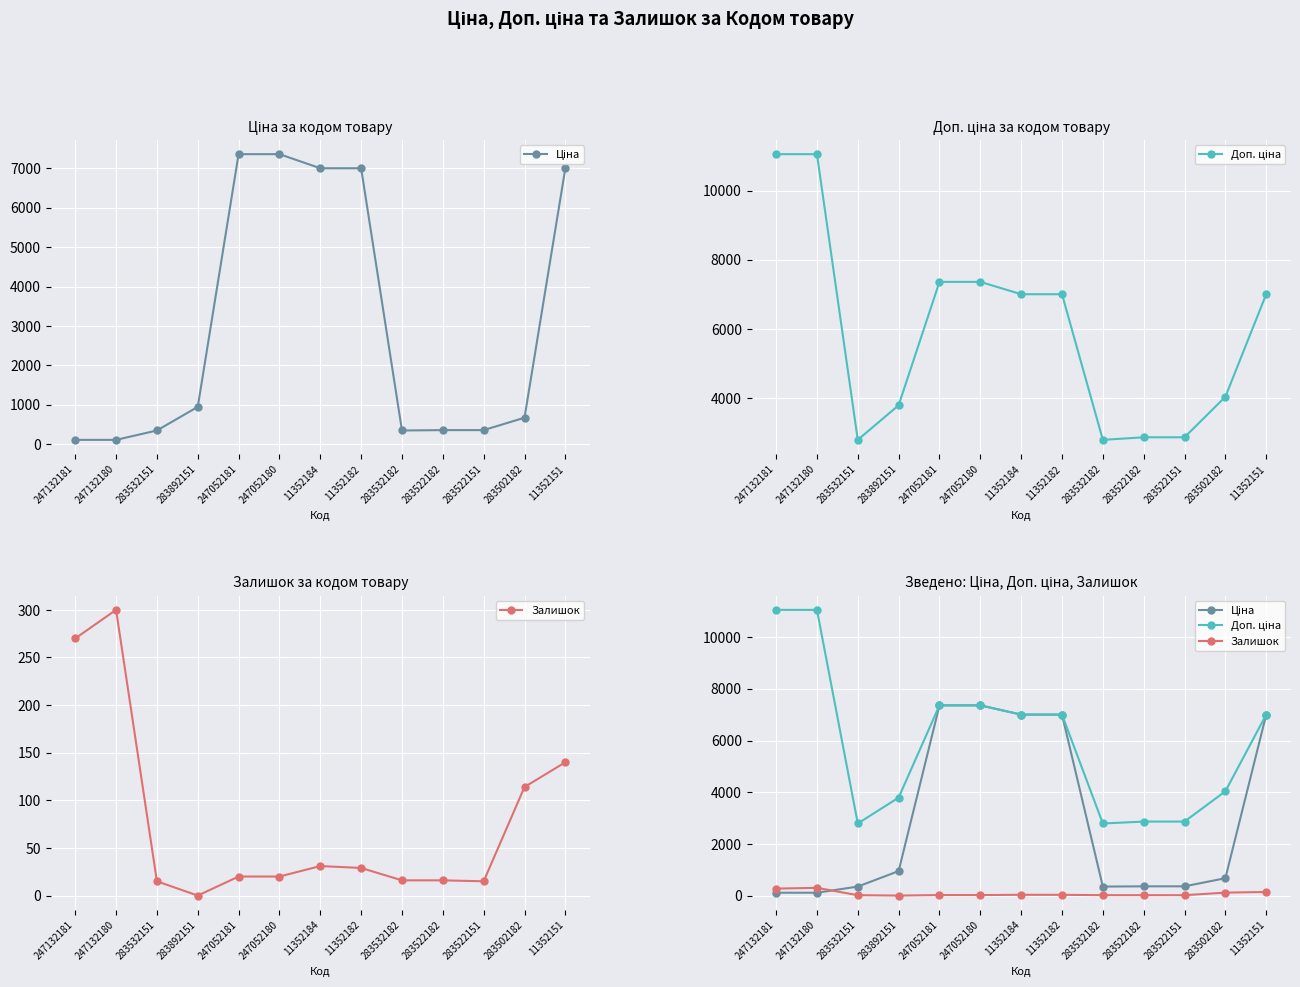

True or false: Доп. ціна and Ціна cross at least once.

False